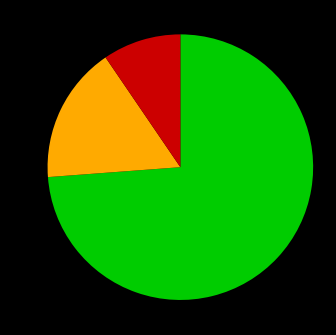

Does any single category account for the majority?

Yes